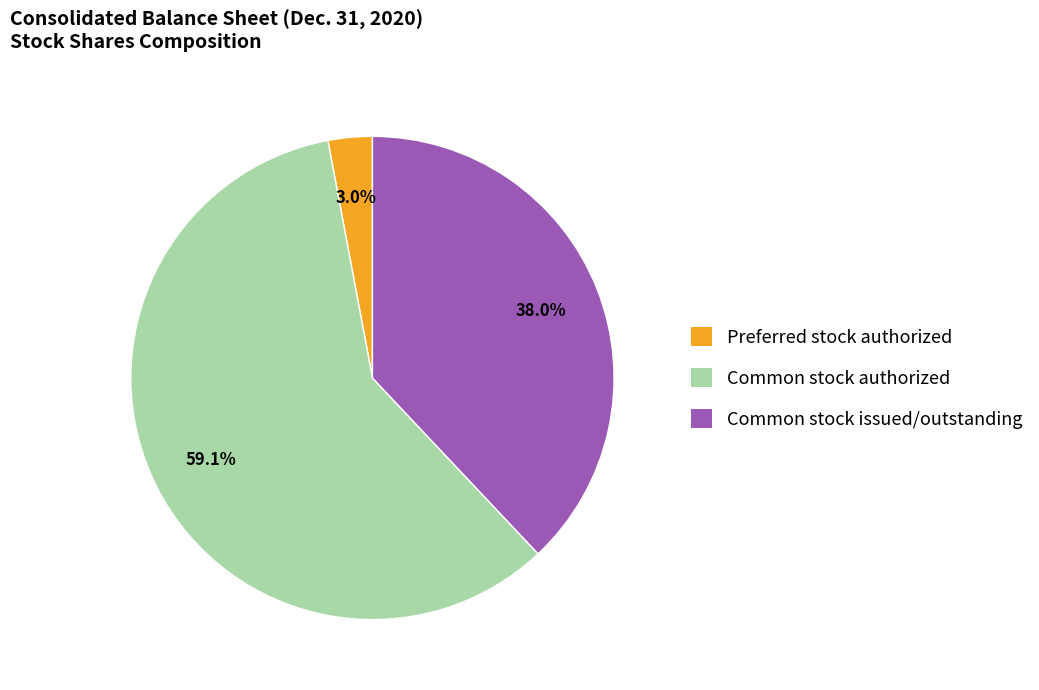

To the nearest percent, what is the average slice percentage?

33%